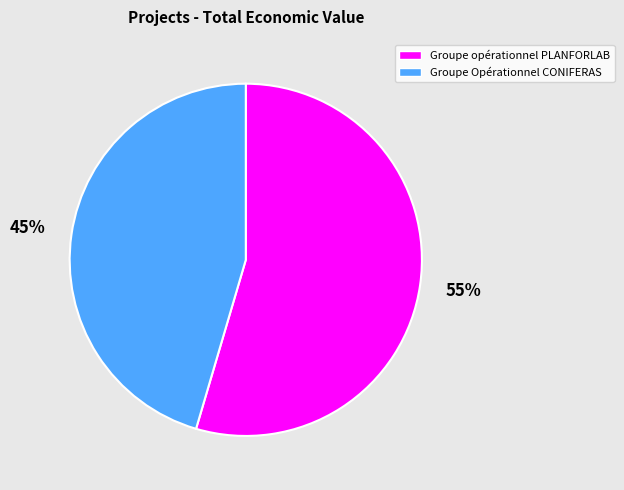

Rank the categories by value from lowest to highest.

Groupe Opérationnel CONIFERAS, Groupe opérationnel PLANFORLAB